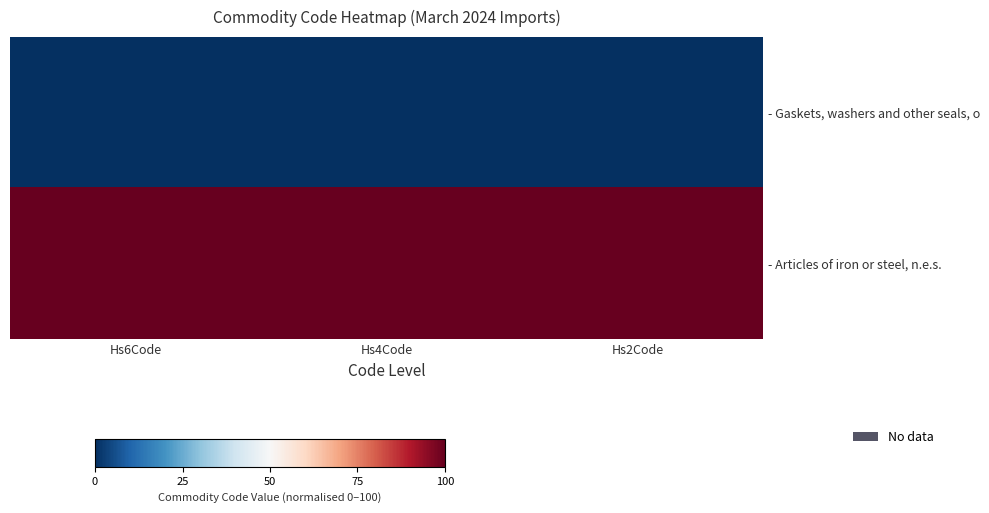

Rank the series by their maximum value, from highest to lowest.

- Articles of iron or steel, n.e.s., - Gaskets, washers and other seals, o